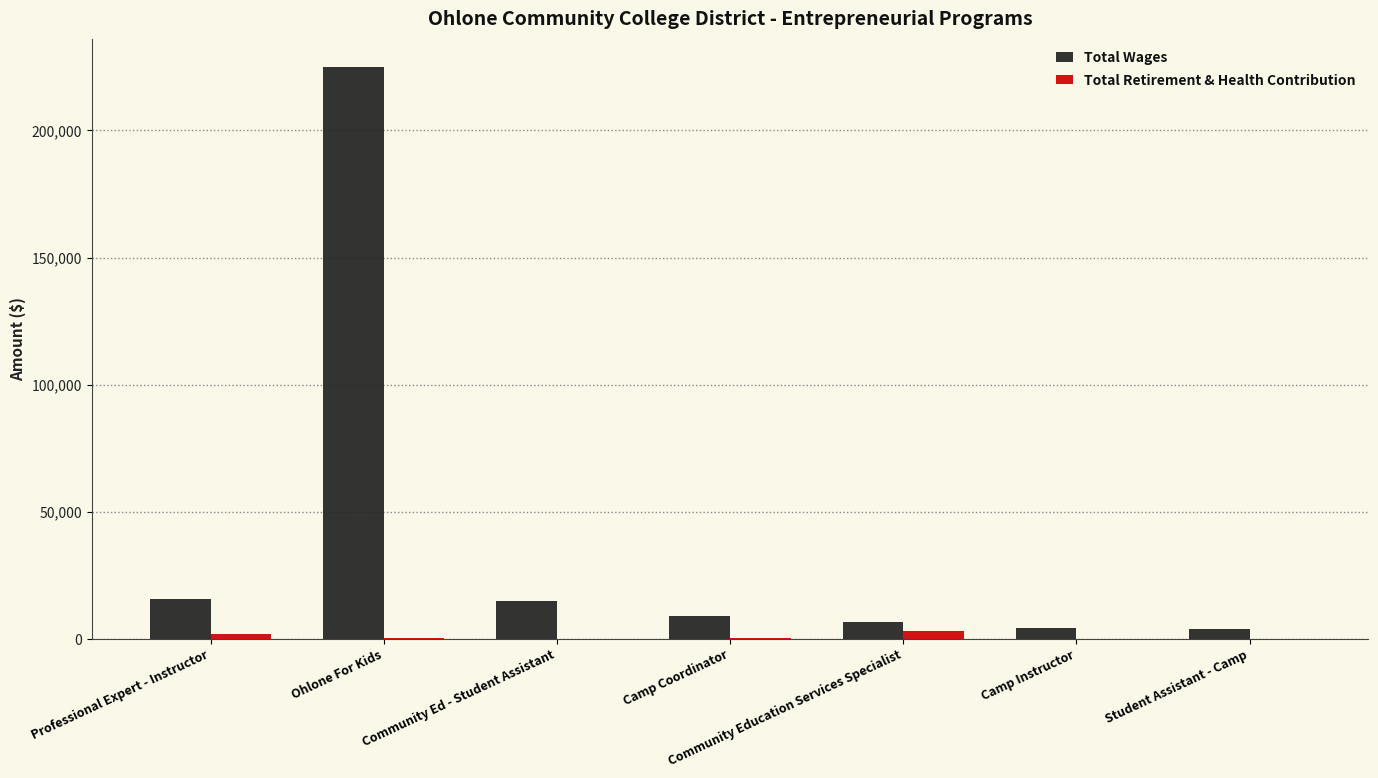

How many groups of bars are there?

7